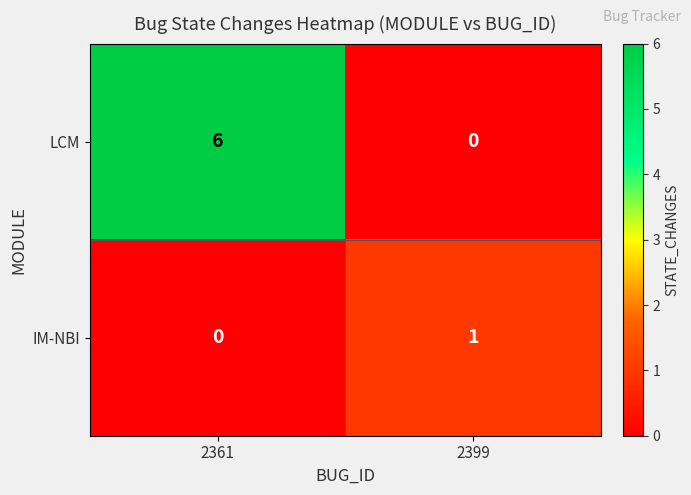

At which category is the sum across all series the highest?

2361